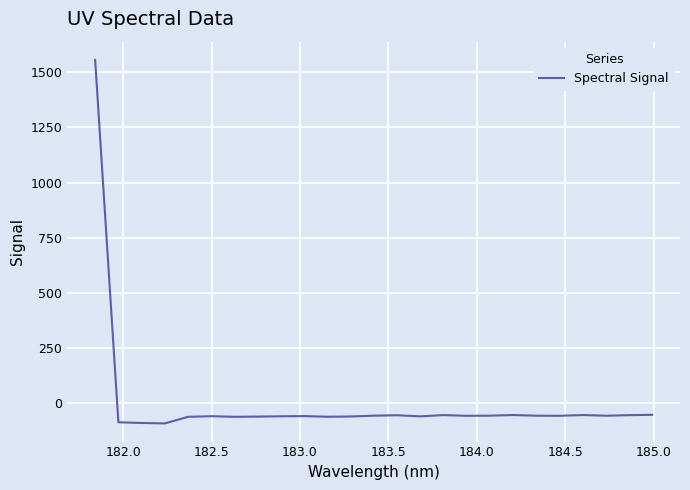

What is the smallest value displayed?

-91.3